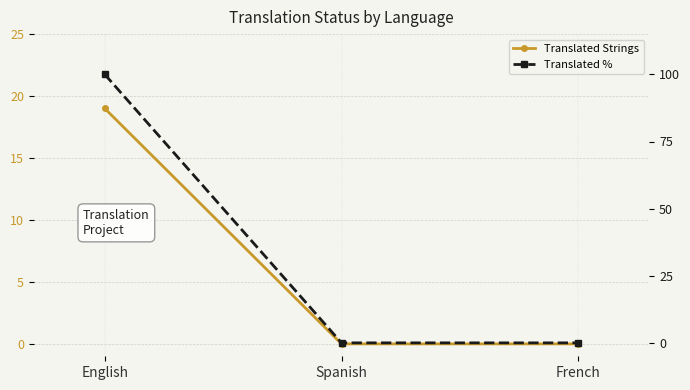

At how many categories does at least one series exceed 23?

1